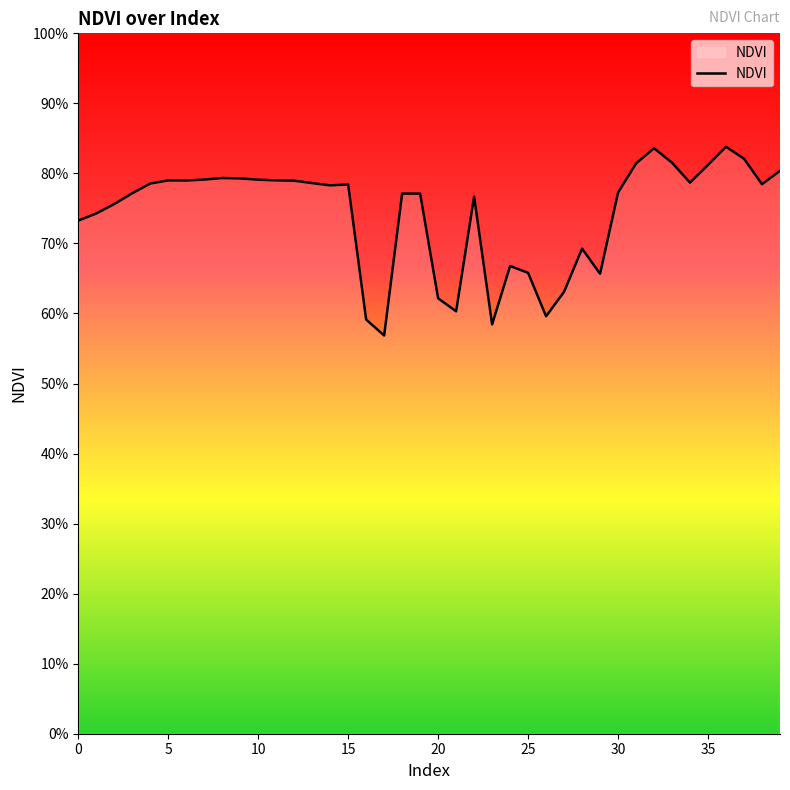

What is the difference between the maximum and minimum values?

0.3